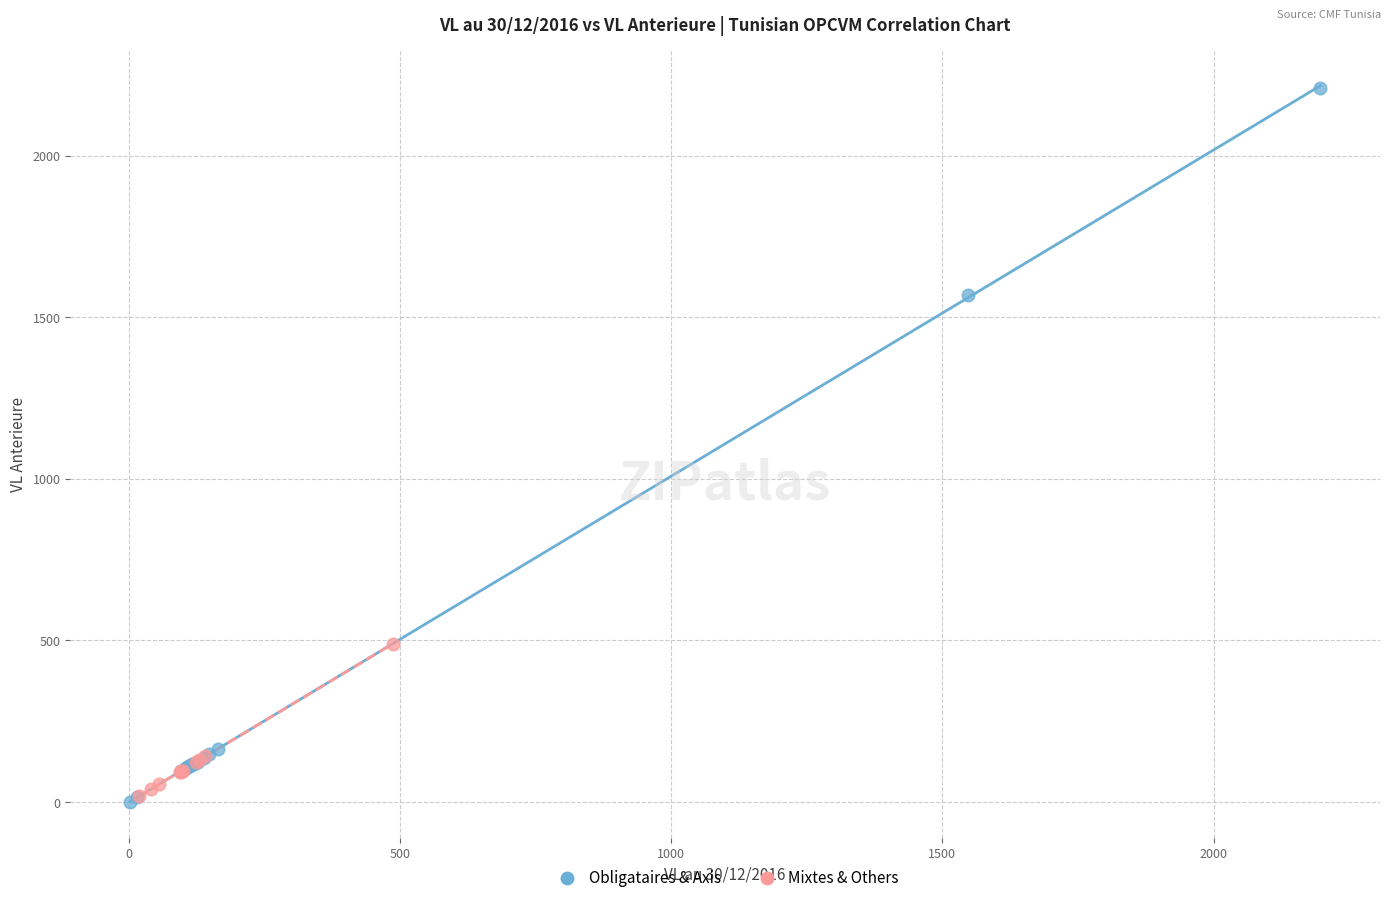

Which series reaches the maximum Y coordinate?

Obligataires & Axis